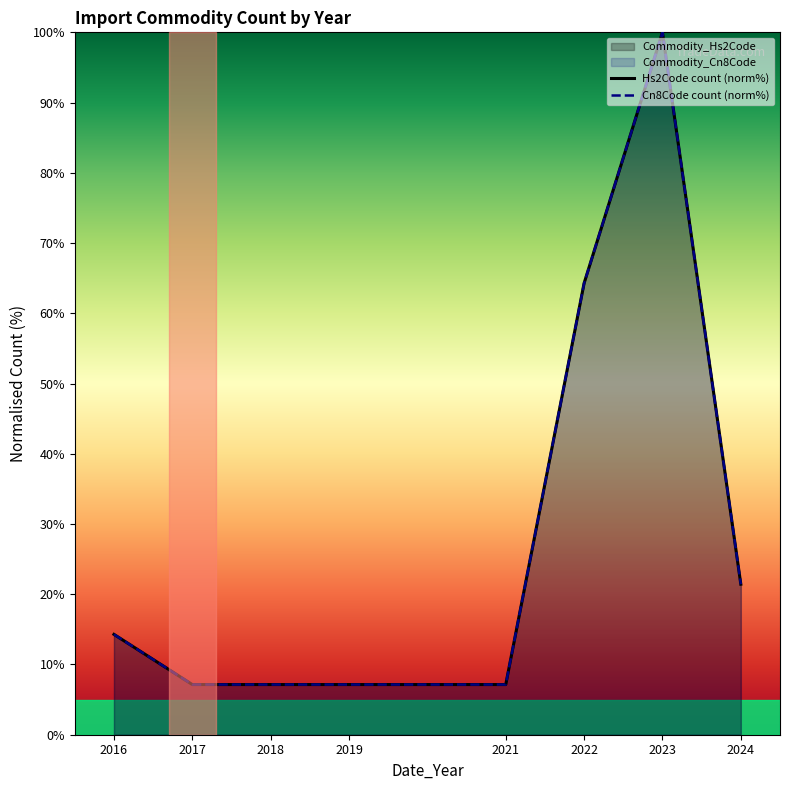

True or false: Hs2Code count (norm%) and Cn8Code count (norm%) cross at least once.

False